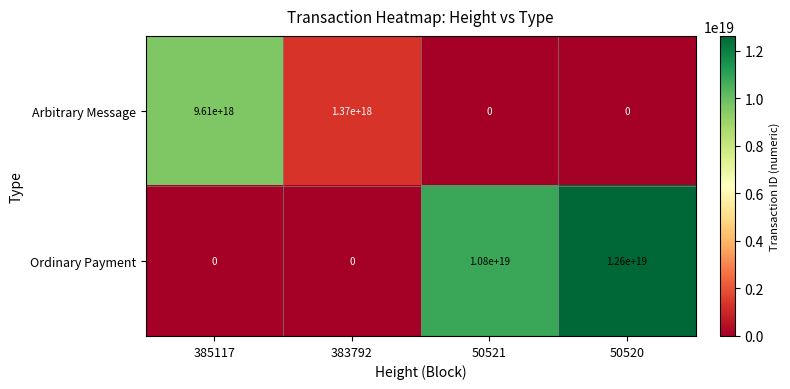

How many data points in Ordinary Payment are above 10800000000000000000?

1